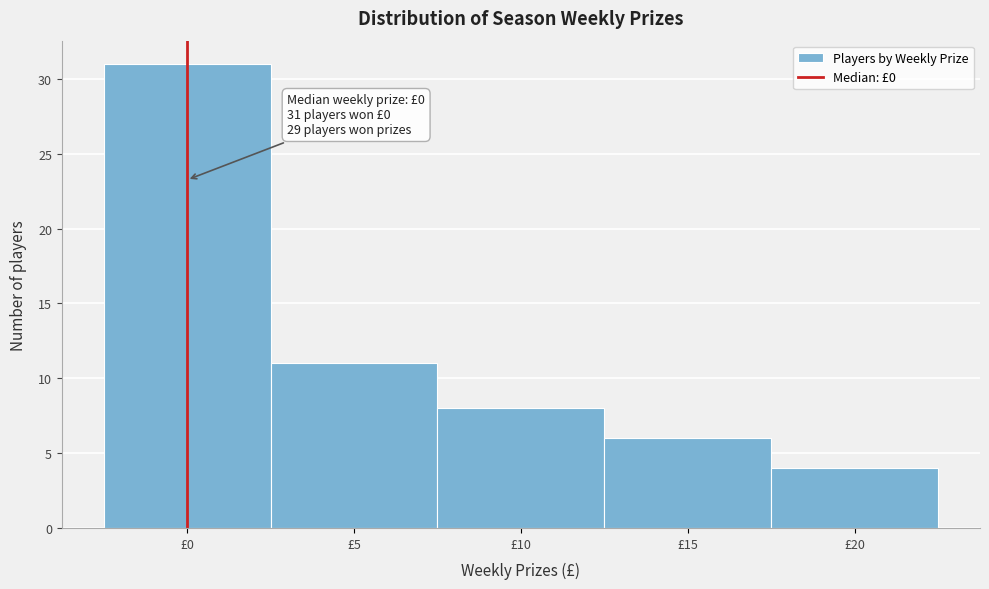

Which range on the x-axis has the tallest bar?

-2.5 to 2.5